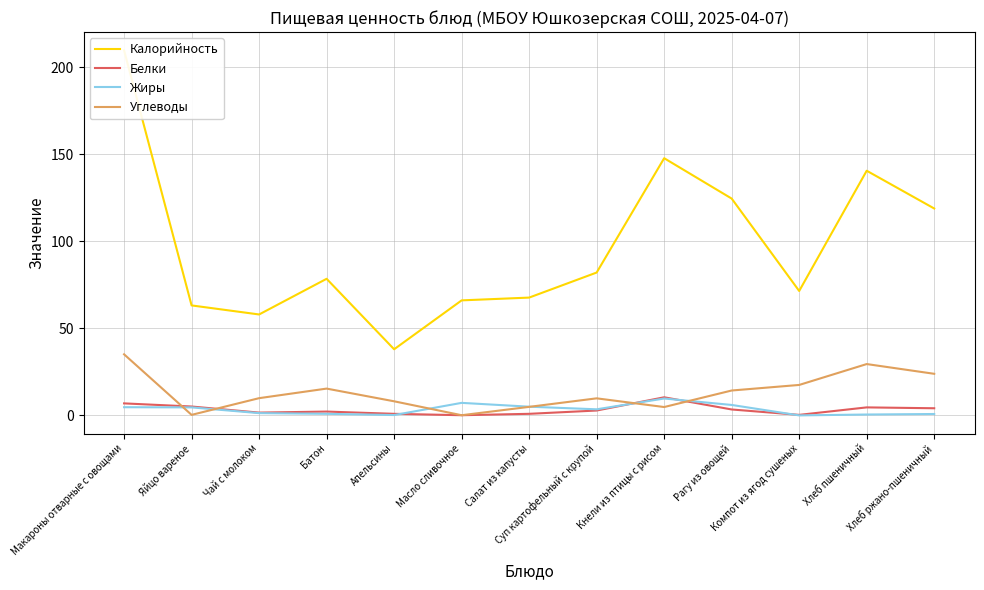

Reading left to right, what are all the values shown in this chart?

Калорийность: Макароны отварные с овощами=209.8	Яйцо вареное=63.2	Чай с молоком=58.0	Батон=78.5	Апельсины=38.0	Масло сливочное=66.1	Салат из капусты=67.7	Суп картофельный с крупой=82.1	Кнели из птицы с рисом=147.8	Рагу из овощей=124.6	Компот из ягод сушеных=71.5	Хлеб пшеничный=140.6	Хлеб ржано-пшеничный=118.9
Белки: Макароны отварные с овощами=6.9	Яйцо вареное=5.1	Чай с молоком=1.6	Батон=2.2	Апельсины=0.9	Масло сливочное=0.1	Салат из капусты=0.9	Суп картофельный с крупой=2.8	Кнели из птицы с рисом=10.4	Рагу из овощей=3.4	Компот из ягод сушеных=0.3	Хлеб пшеничный=4.6	Хлеб ржано-пшеничный=4.1
Жиры: Макароны отварные с овощами=4.7	Яйцо вареное=4.6	Чай с молоком=1.3	Батон=0.9	Апельсины=0.2	Масло сливочное=7.2	Салат из капусты=5.0	Суп картофельный с крупой=3.5	Кнели из птицы с рисом=9.7	Рагу из овощей=6.0	Компот из ягод сушеных=0.0	Хлеб пшеничный=0.5	Хлеб ржано-пшеничный=0.8
Углеводы: Макароны отварные с овощами=35.1	Яйцо вареное=0.3	Чай с молоком=9.9	Батон=15.4	Апельсины=8.1	Масло сливочное=0.1	Салат из капусты=4.9	Суп картофельный с крупой=9.8	Кнели из птицы с рисом=4.8	Рагу из овощей=14.3	Компот из ягод сушеных=17.5	Хлеб пшеничный=29.5	Хлеб ржано-пшеничный=23.9